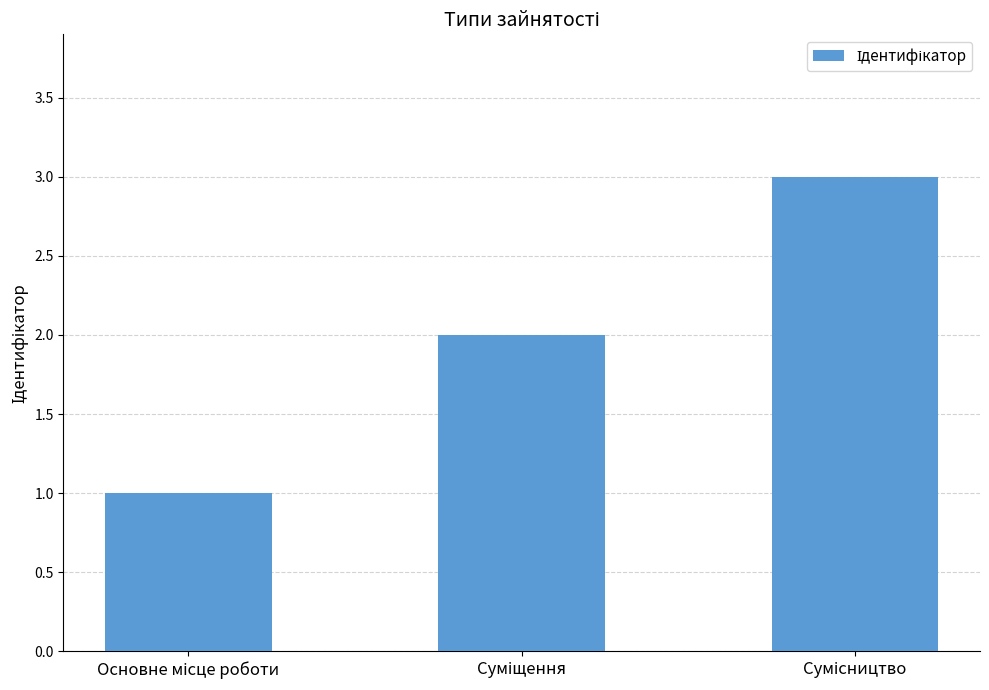

What is the maximum value shown in the chart?

3